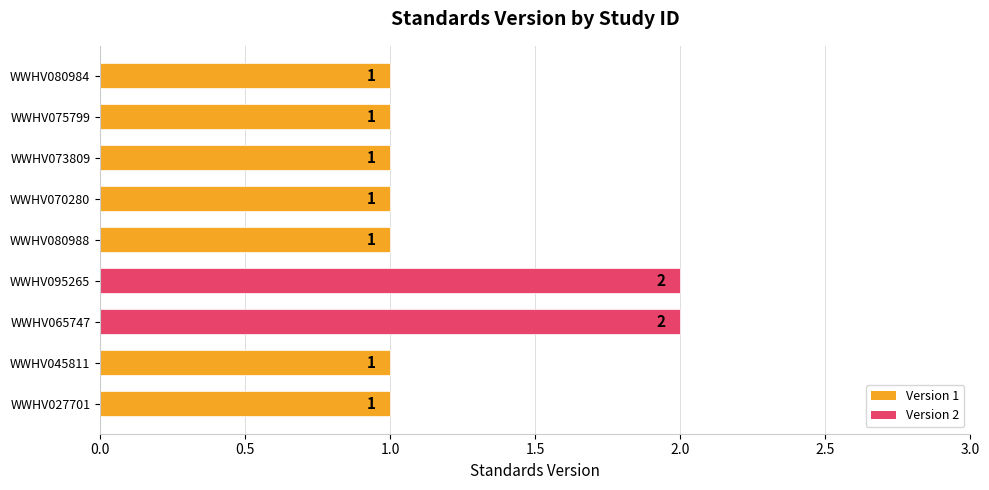

The chart shows a value of 1 at WWHV095265. True or false?

False